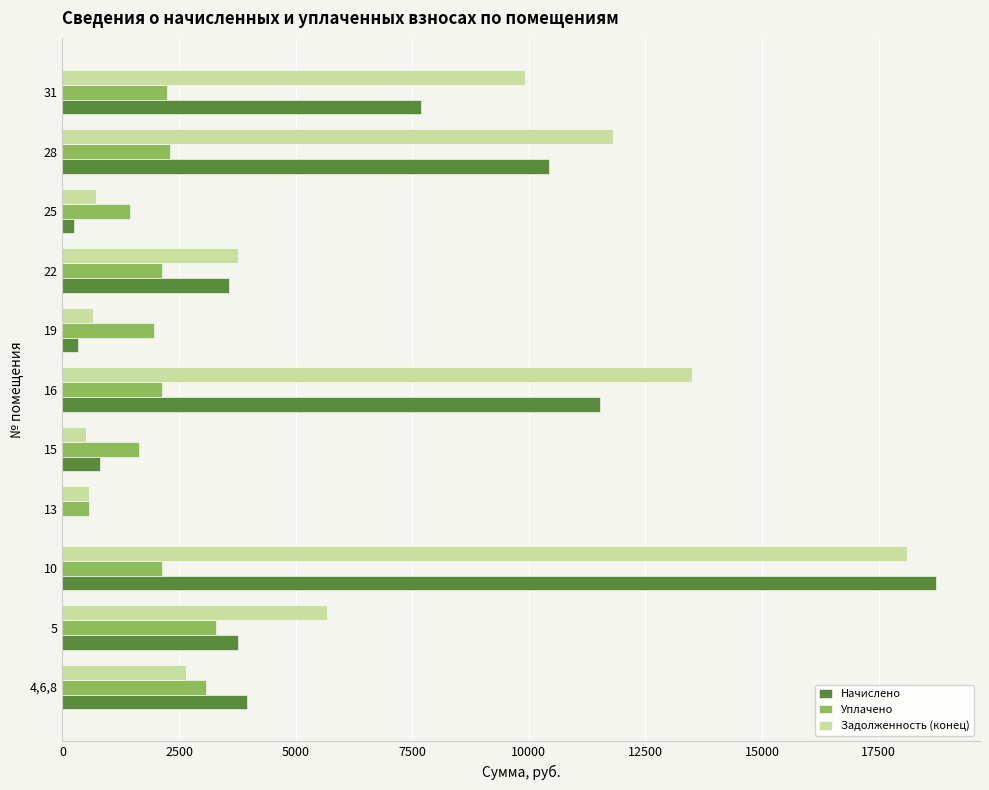

At which category is the sum across all series the highest?

10